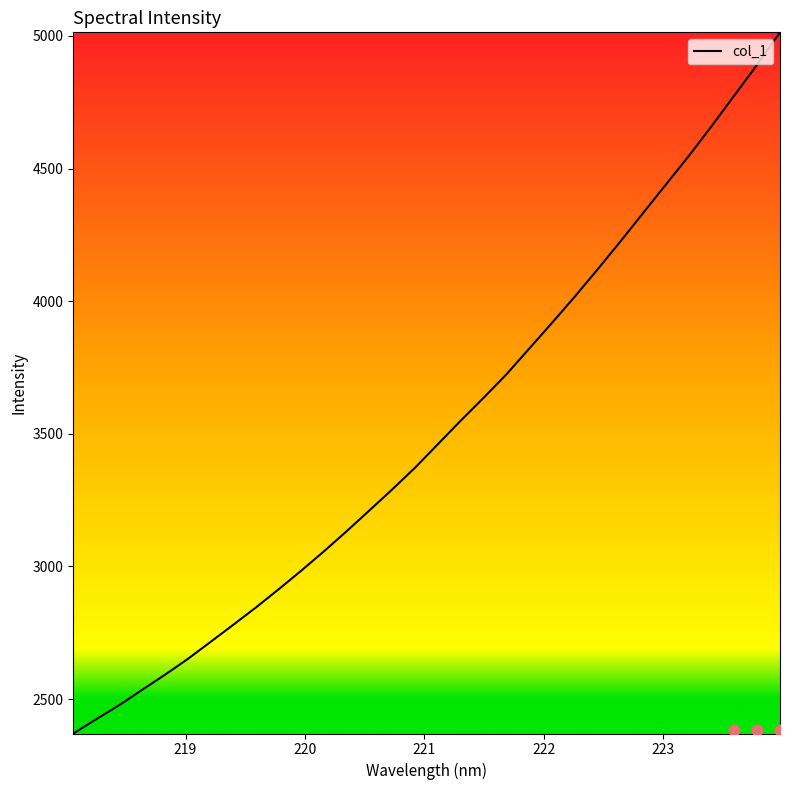

What is the minimum value for col_1?

2370.5